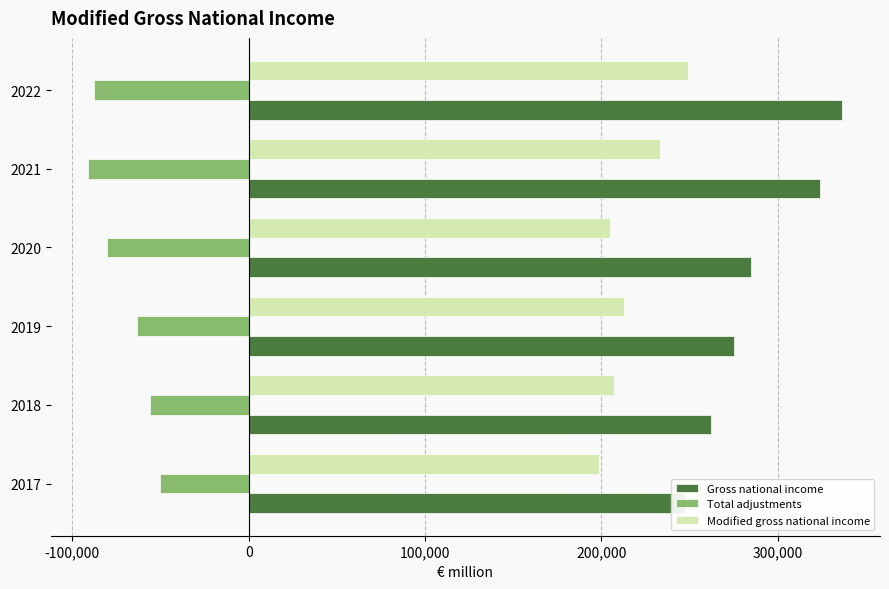

List the series in order of their peak value, lowest first.

Total adjustments, Modified gross national income, Gross national income